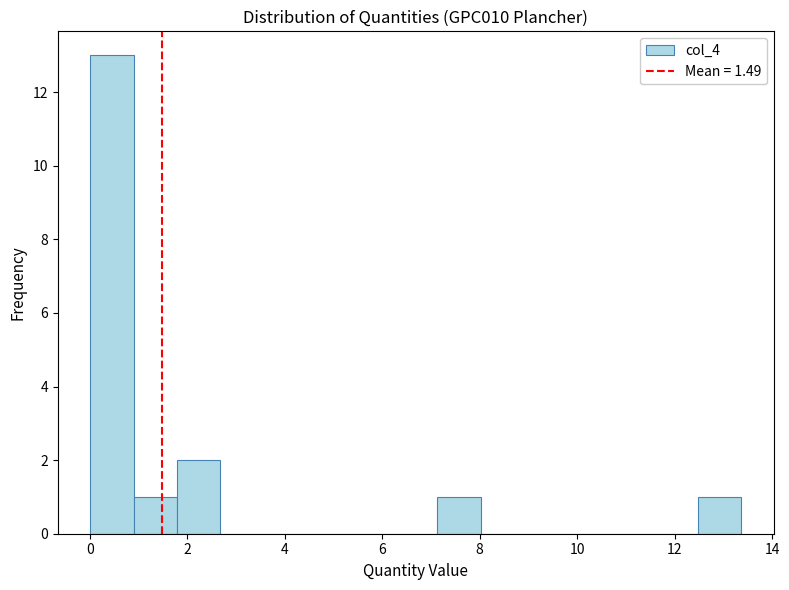

How tall is the bar that spans 0.0 to 1.0 on the x-axis? Neither the bar edges nor the heights are printed on the chart, so give them approximately, as read against the axes.

13